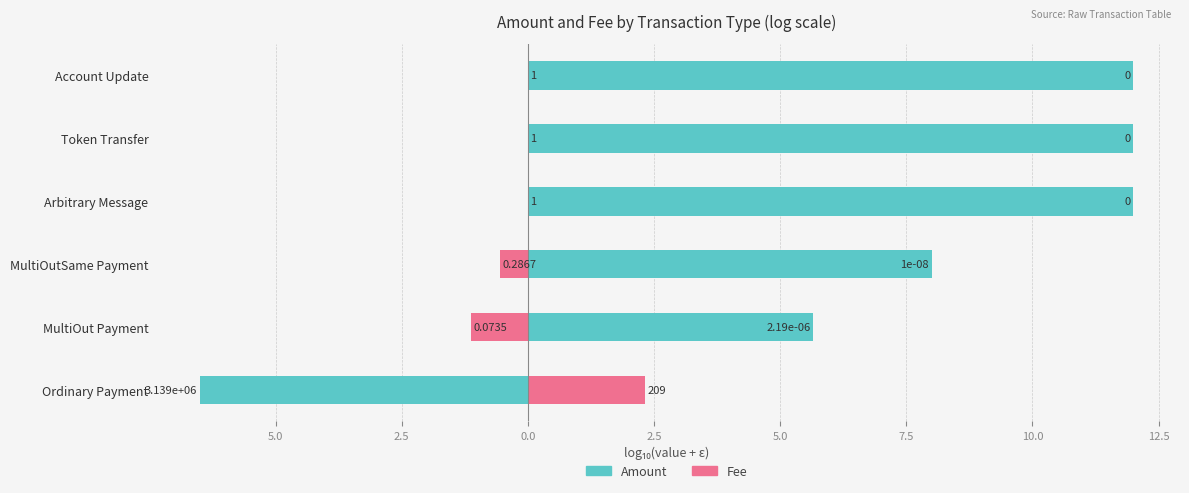

List the series in order of their overall mean, highest first.

Amount, Fee